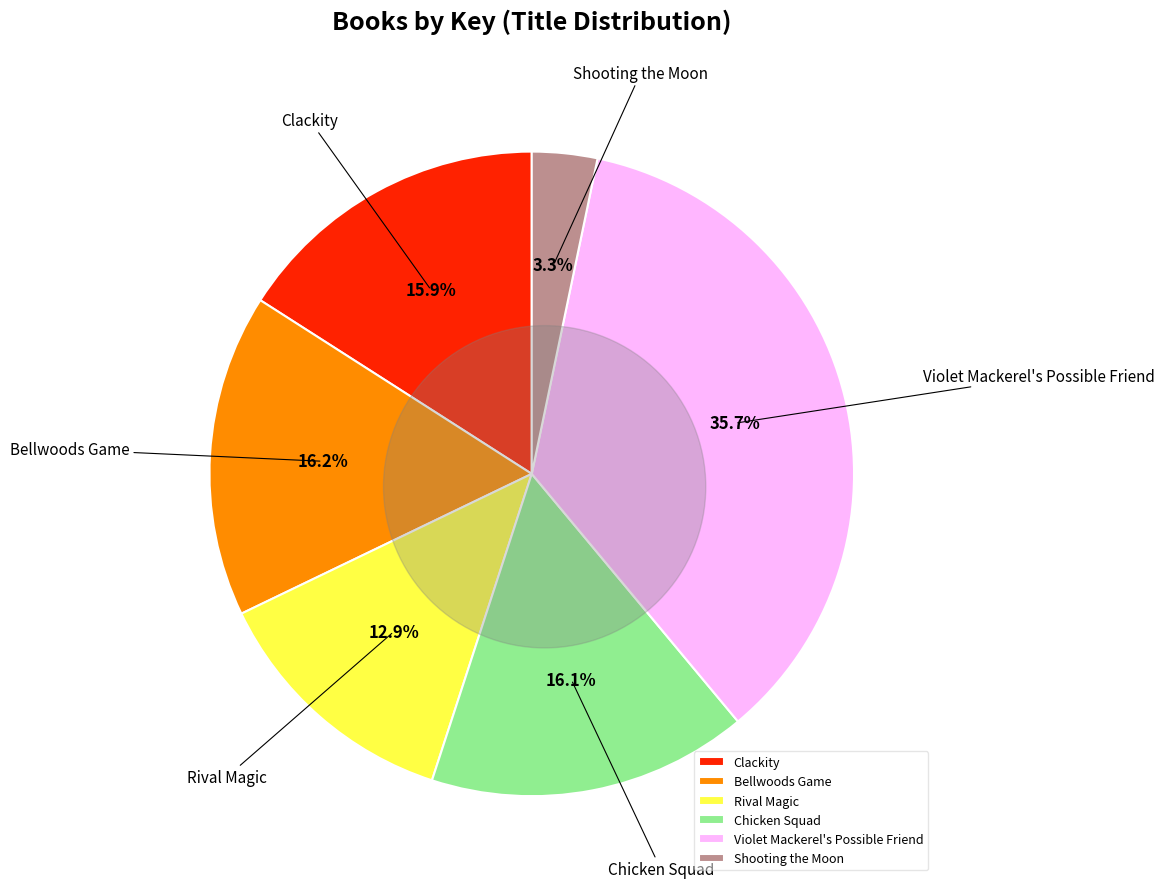

Approximately how many times larger is the value at Shooting the Moon compared to Bellwoods Game?

0.2